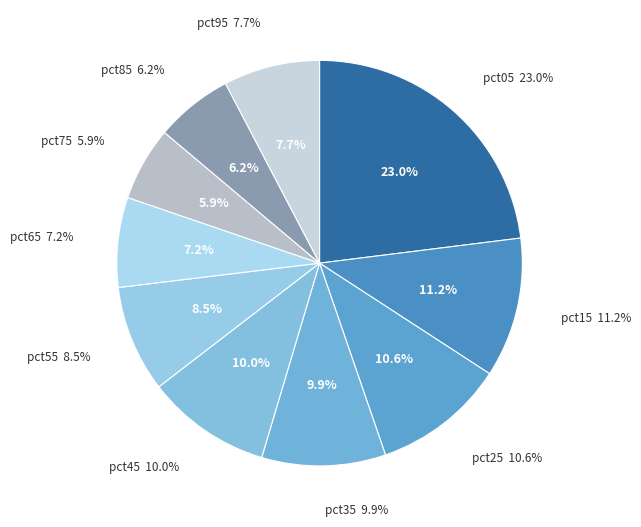

Does pct05 account for over 50% of the chart?

No